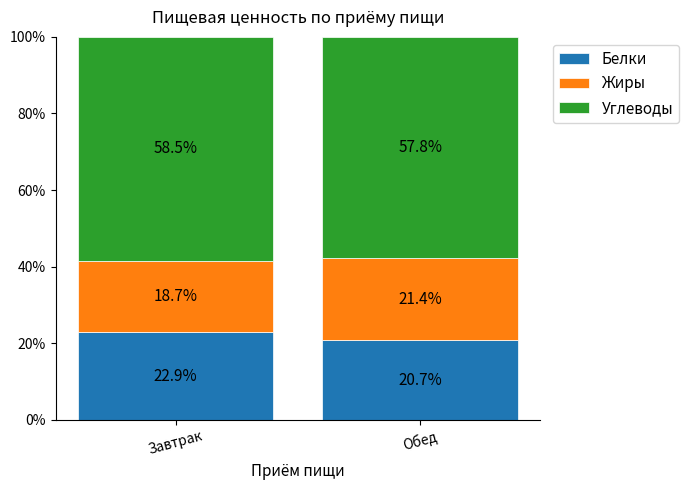

Does the chart contain stacked bars?

Yes